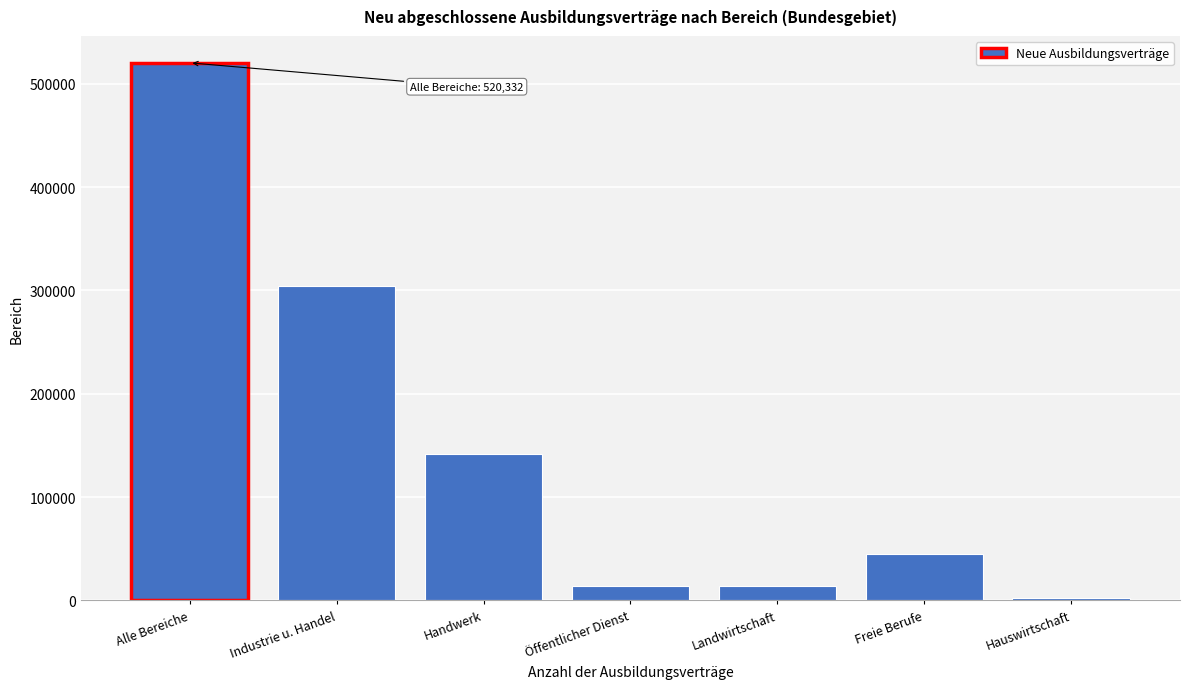

What is the maximum value shown in the chart?

520332